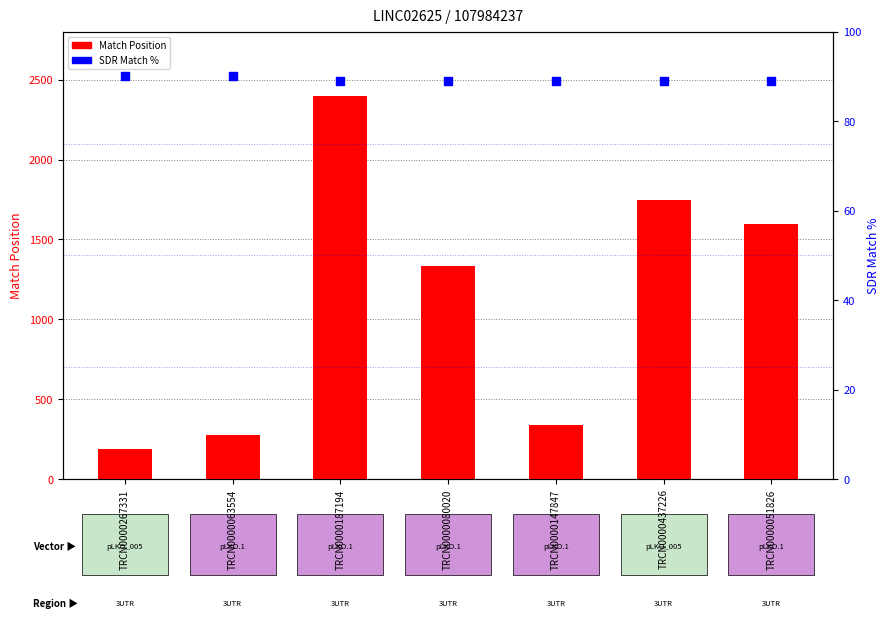

Which series has the largest total across all categories?

Match Position